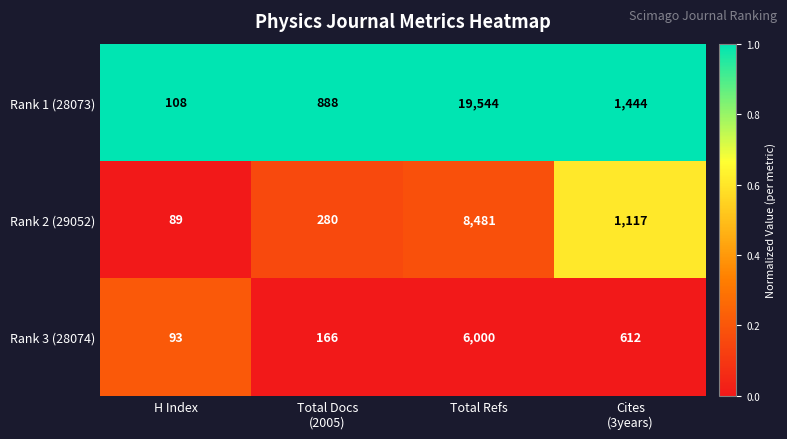

Rank the series by their maximum value, from highest to lowest.

Rank 1 (28073), Rank 2 (29052), Rank 3 (28074)